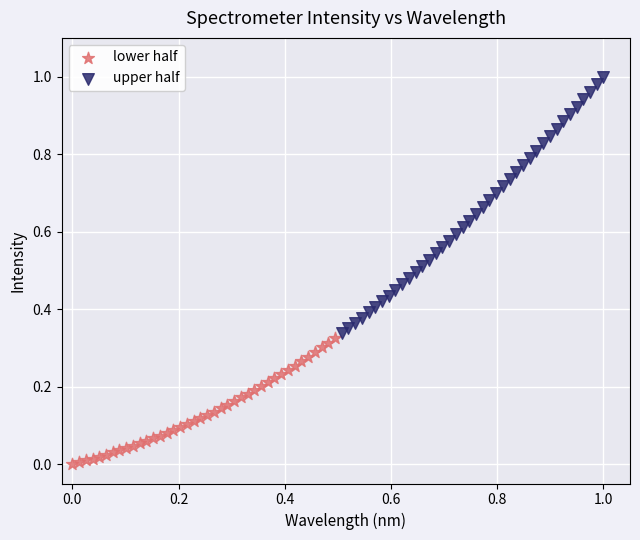

Which series contains the highest Y value?

upper half